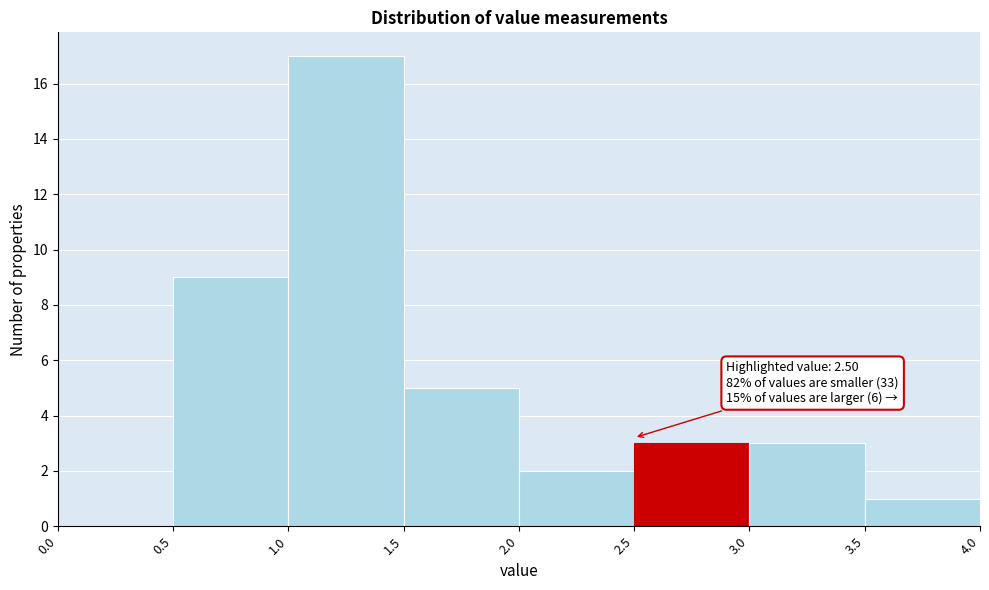

Which range on the x-axis has the tallest bar?

1.0 to 1.5